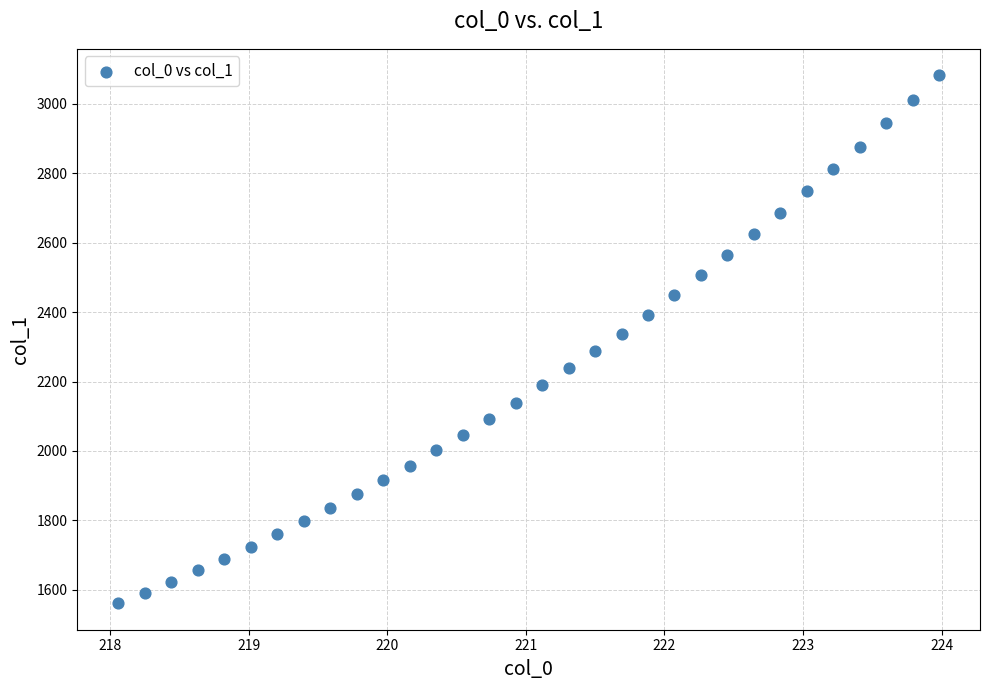

What is the range of Y values (max minus min)?

1522.1